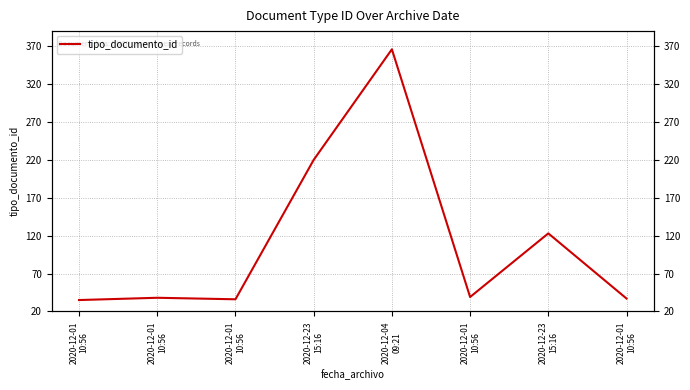

How many data points does each series have?

8